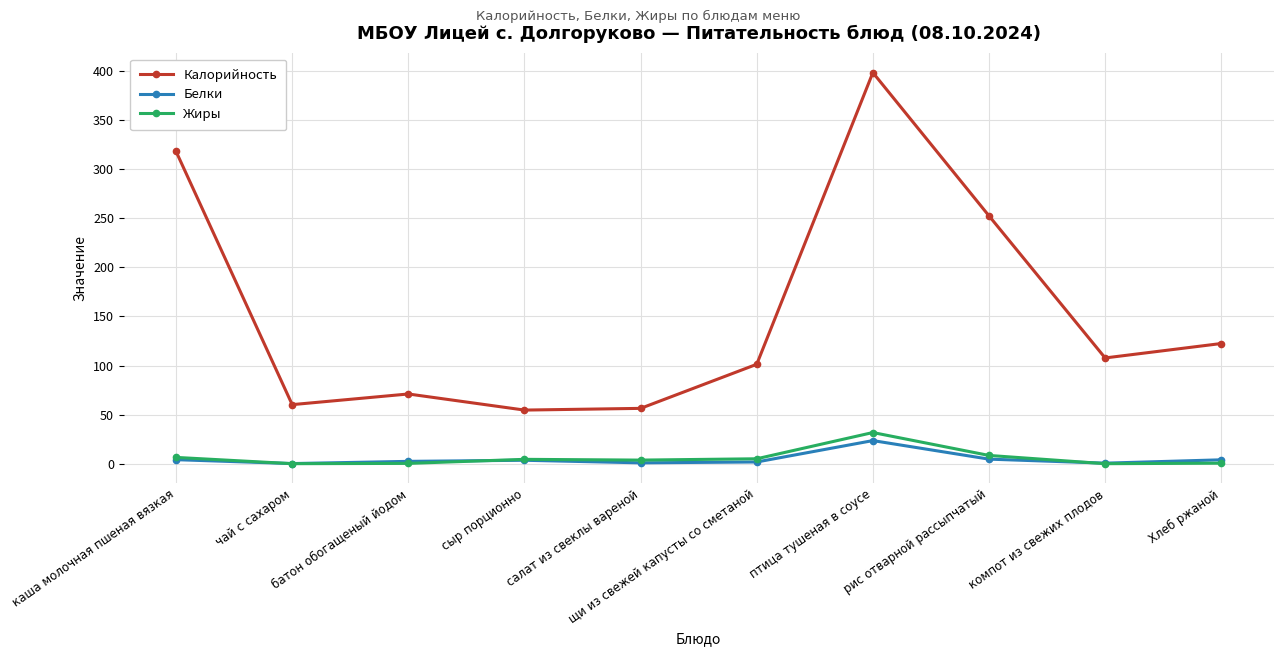

Which series has the largest total across all categories?

Калорийность